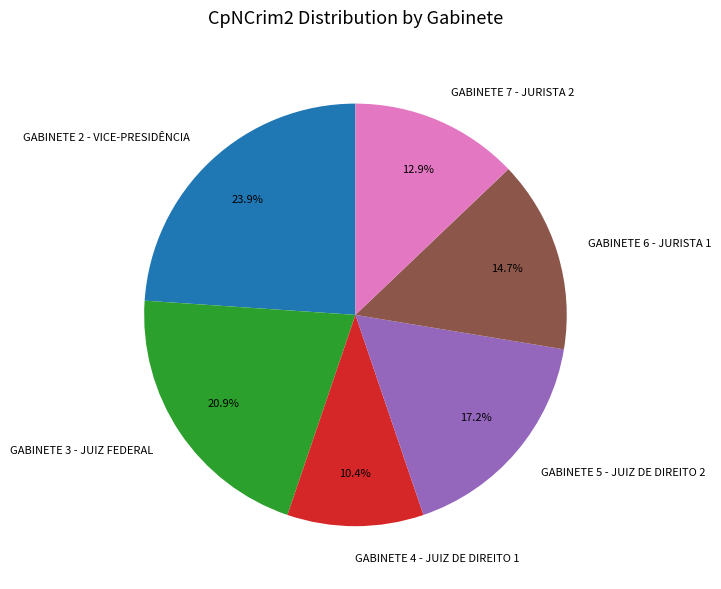

What is the ratio of the value at GABINETE 6 - JURISTA 1 to the value at GABINETE 5 - JUIZ DE DIREITO 2?

0.9